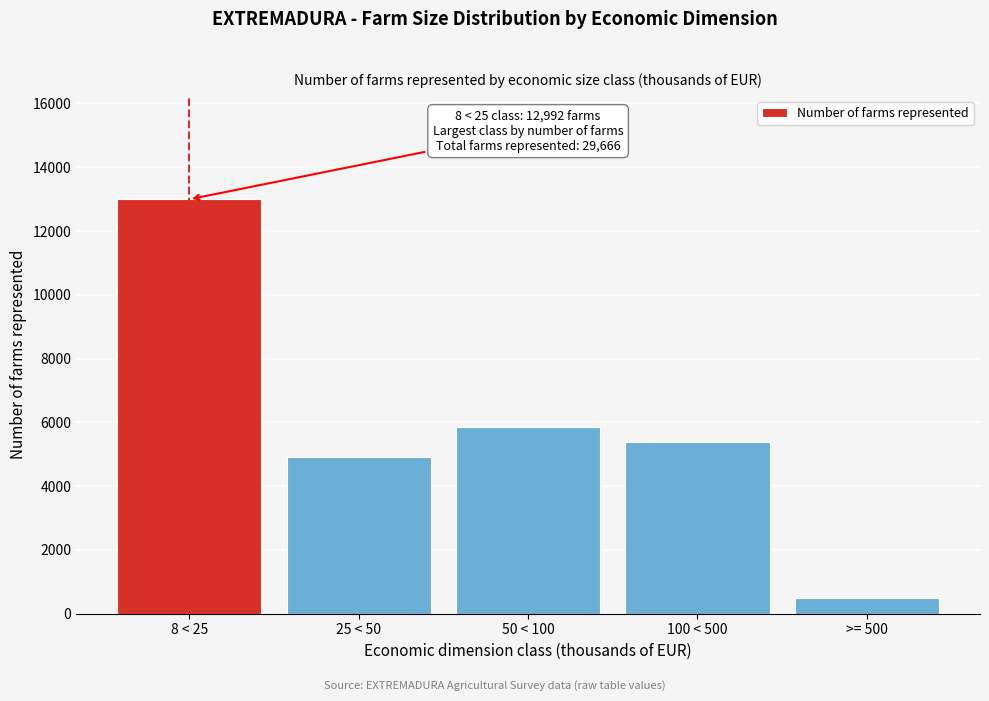

Reading left to right, list all the values displayed in this chart.

8 < 25=12992	25 < 50=4921	50 < 100=5857	100 < 500=5396	>= 500=500